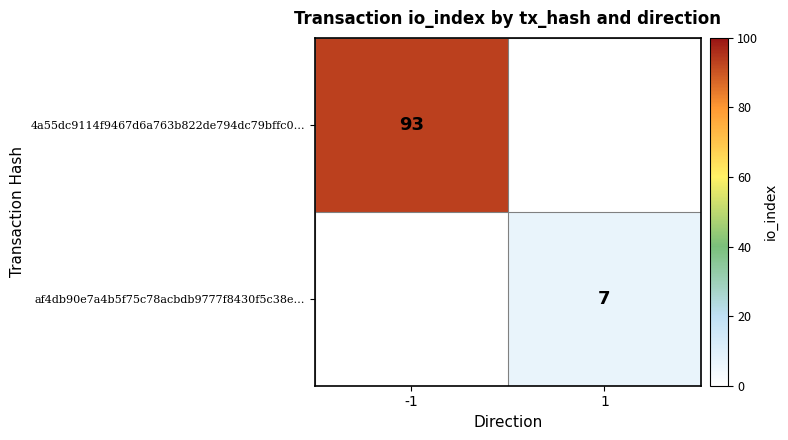

Is the value of af4db90e7a4b5f75c78acbdb9777f8430f5c38e… at 1 greater than the value of 4a55dc9114f9467d6a763b822de794dc79bffc0… at -1?

No